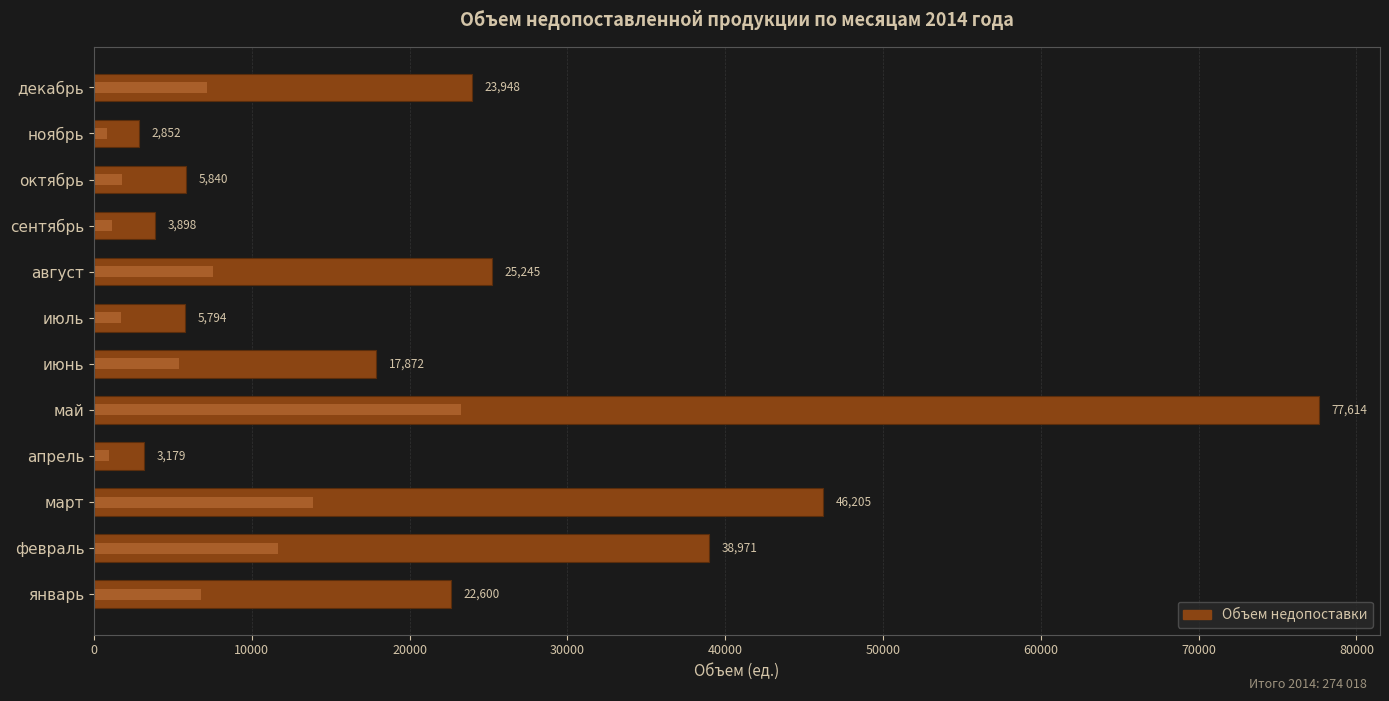

The chart shows a value of 39631.1 at декабрь. True or false?

False